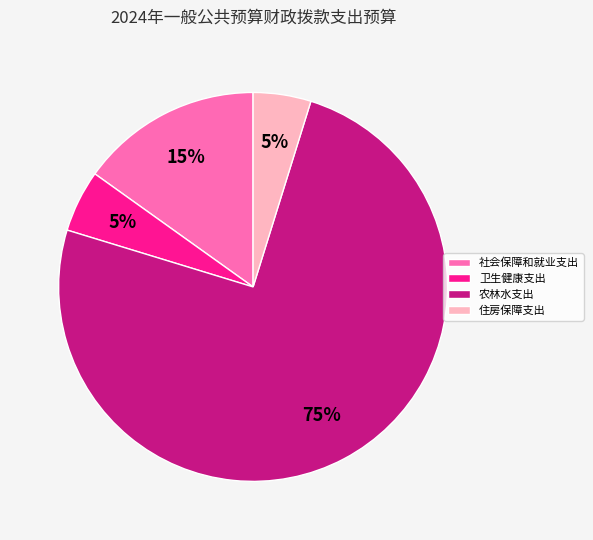

Does any single category account for the majority?

Yes